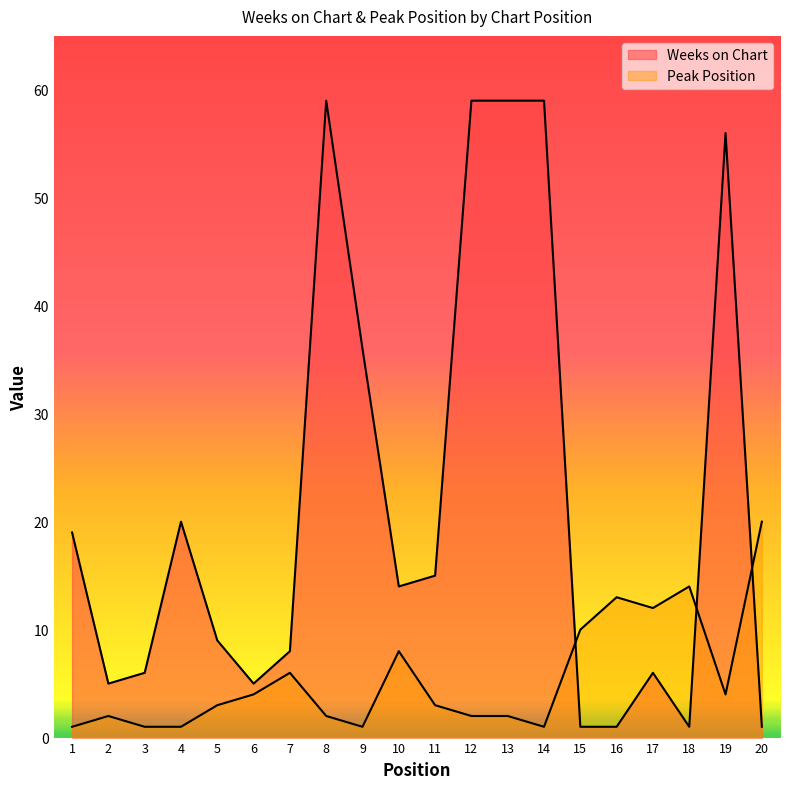

Is the value of Weeks on Chart at 6 greater than the value of Peak Position at 14?

Yes